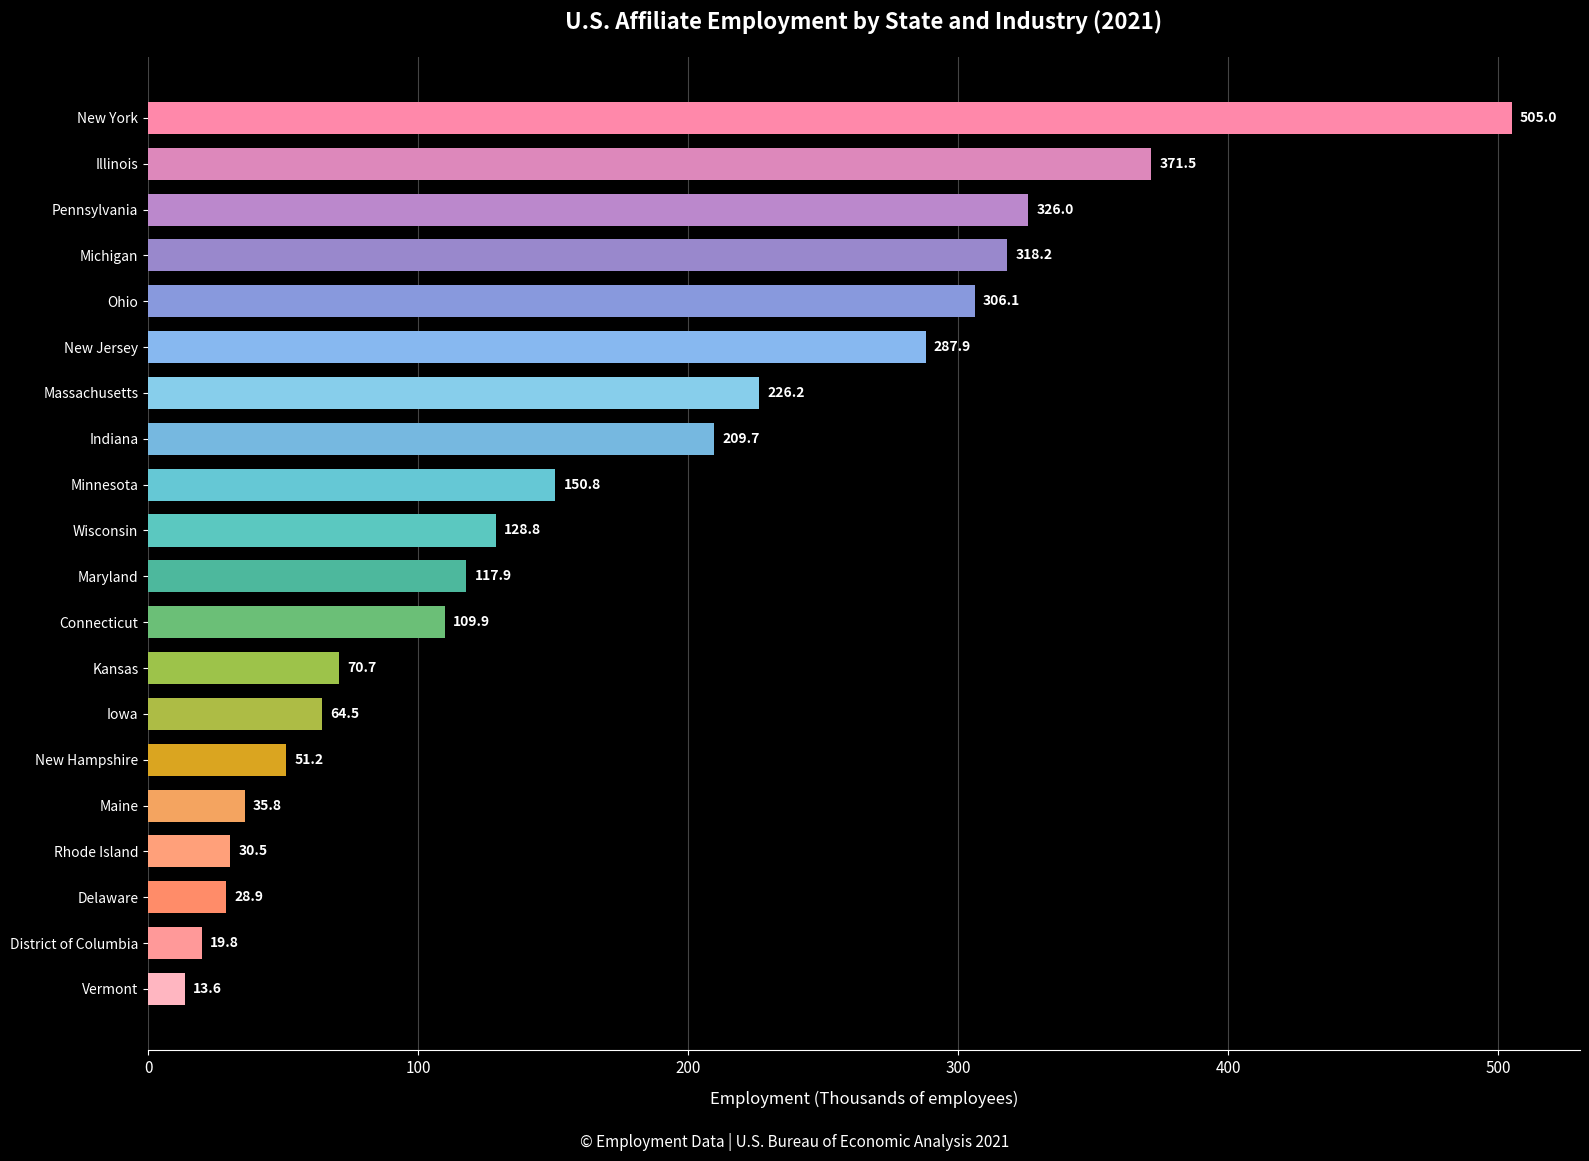

How many data points are less than 128?

10